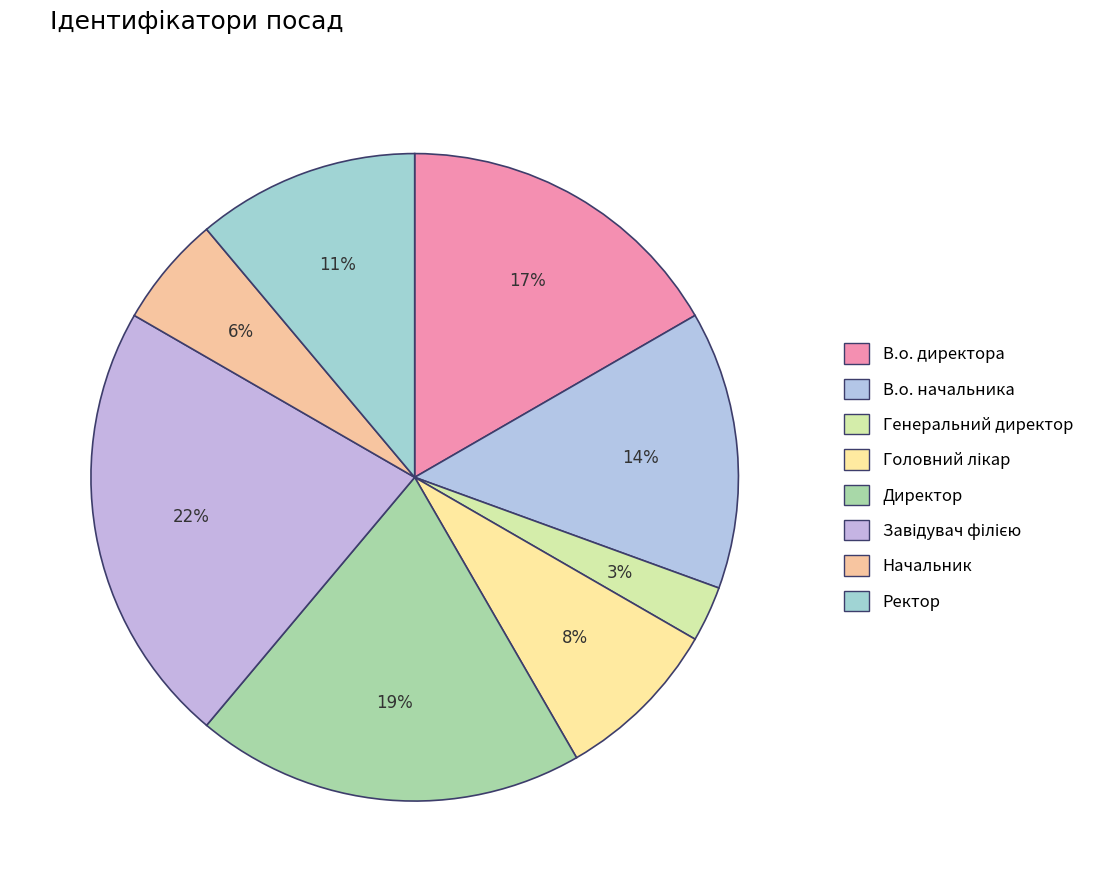

To the nearest percent, what percentage of the pie is Ректор?

11%